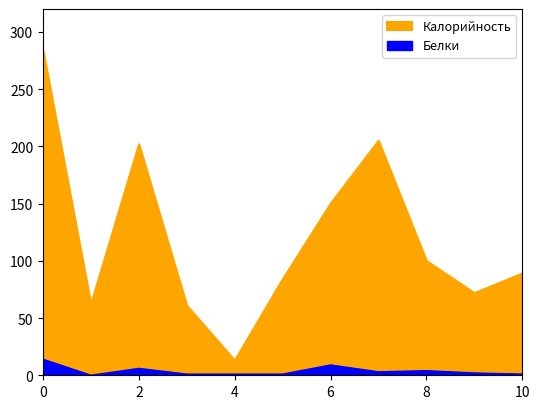

How many lines are shown in the chart?

2